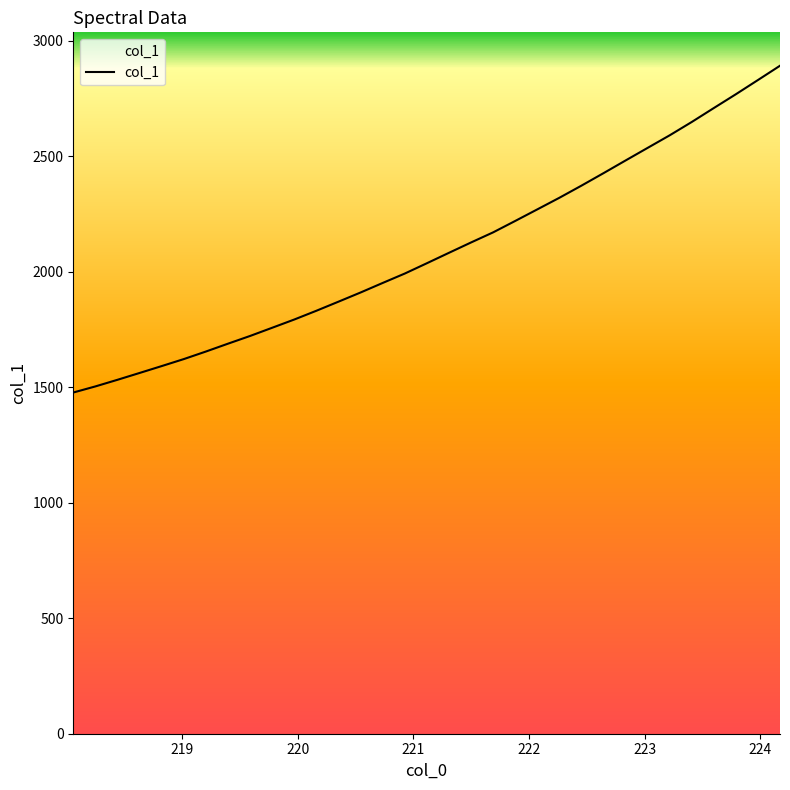

The chart shows a value of 1014.9 at 31. True or false?

False